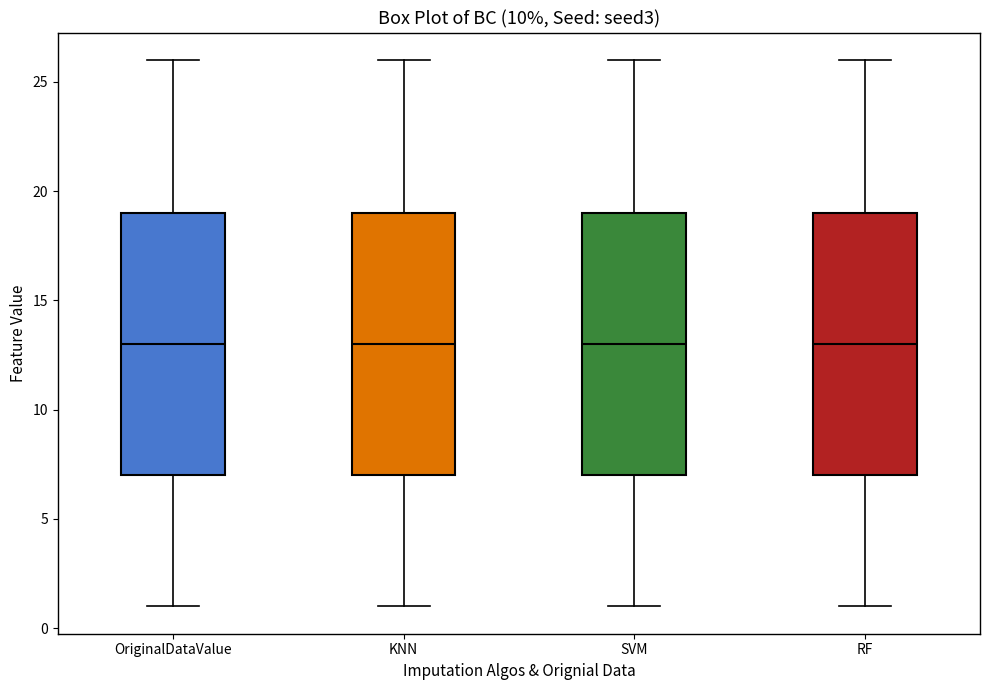

Where does the median line of the box for OriginalDataValue sit on the y-axis? The values are not printed on the chart, so give them approximately, as read against the axis.

13